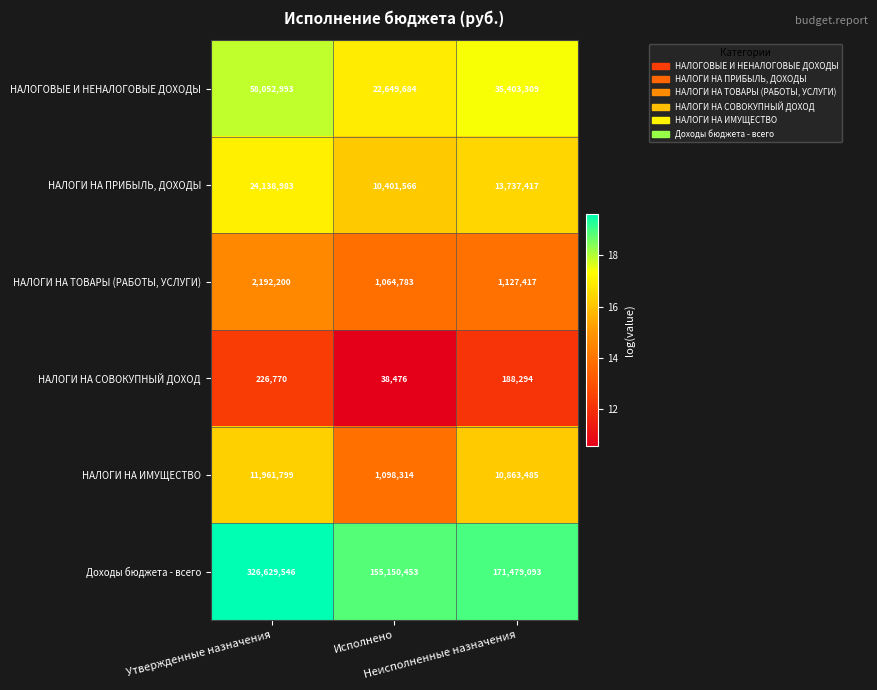

How many distinct data groups are displayed?

6